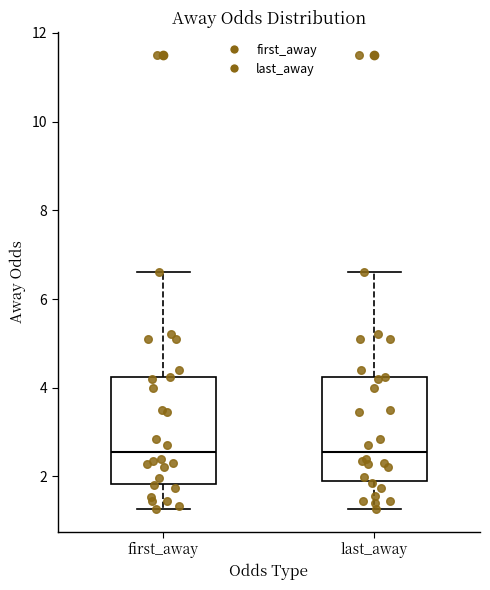

Where does the median line of the box for first_away sit on the y-axis? The values are not printed on the chart, so give them approximately, as read against the axis.

2.6